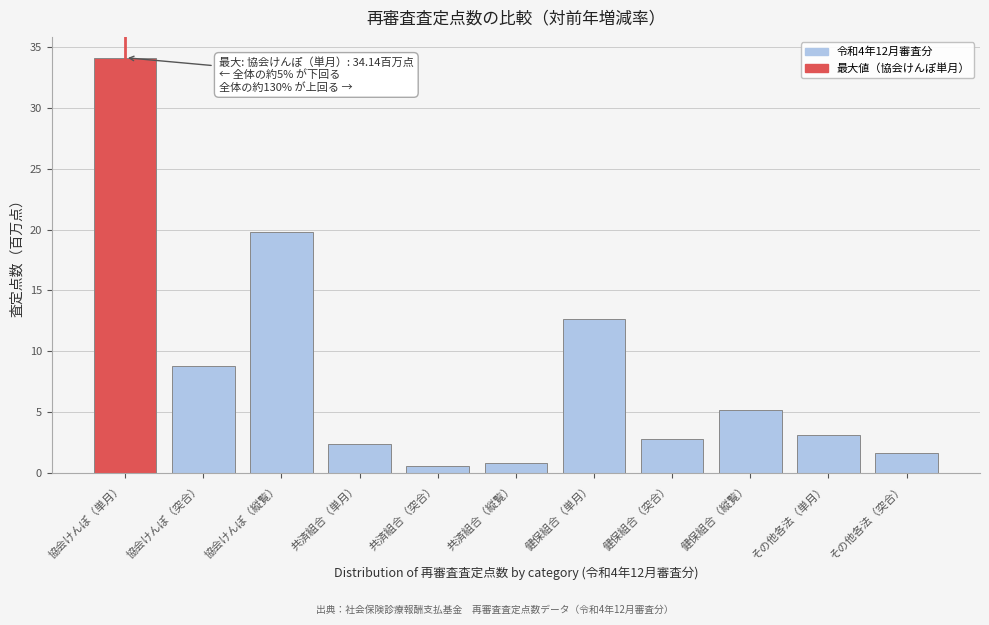

Reading left to right, extract all data points from this chart.

34.1	8.7	19.8	2.3	0.6	0.8	12.6	2.8	5.2	3.1	1.6